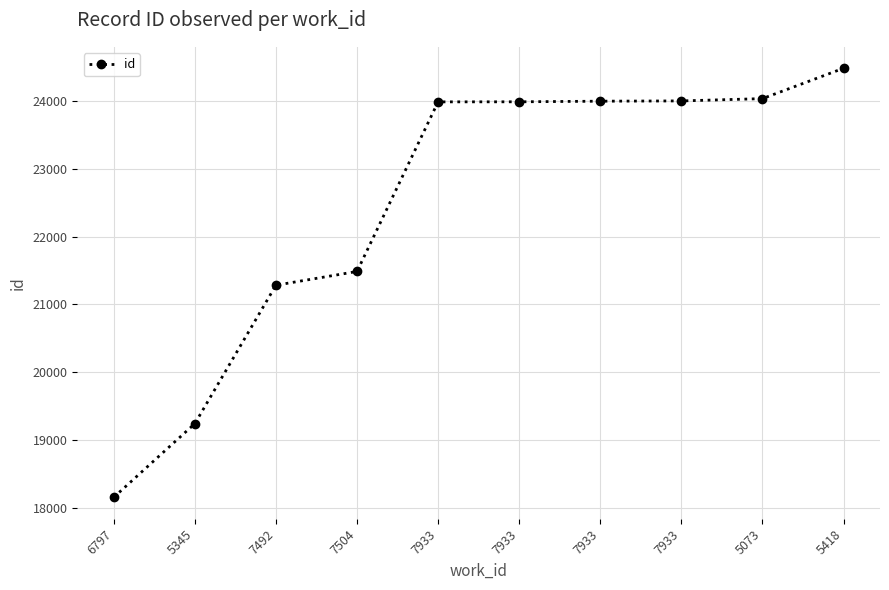

How many lines are shown in the chart?

1